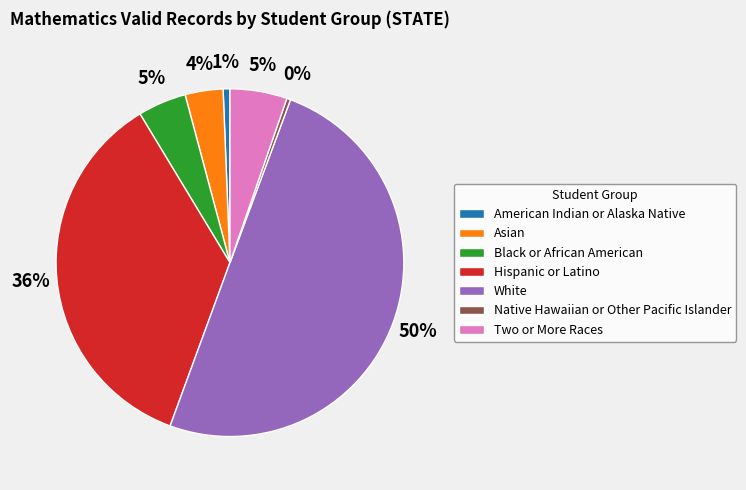

How many slices are in this pie chart?

7